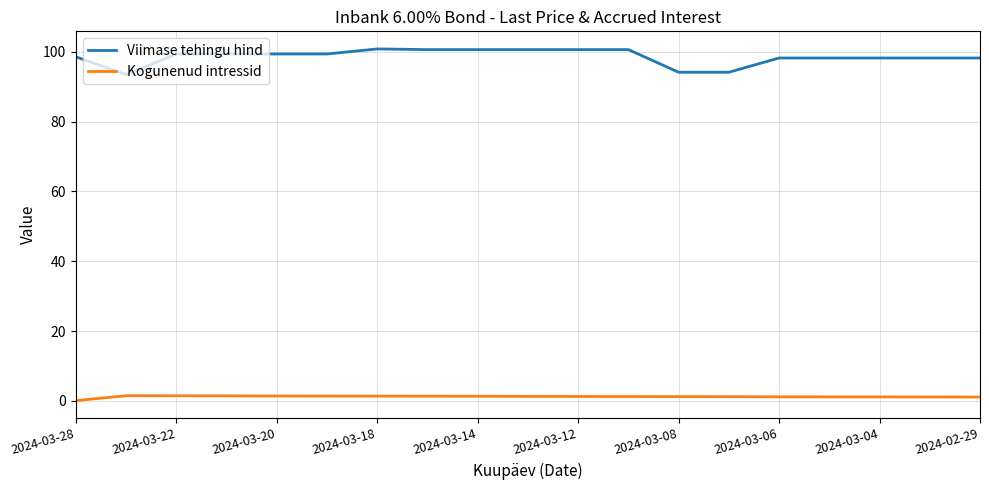

What is the minimum value shown in the chart?

0.1